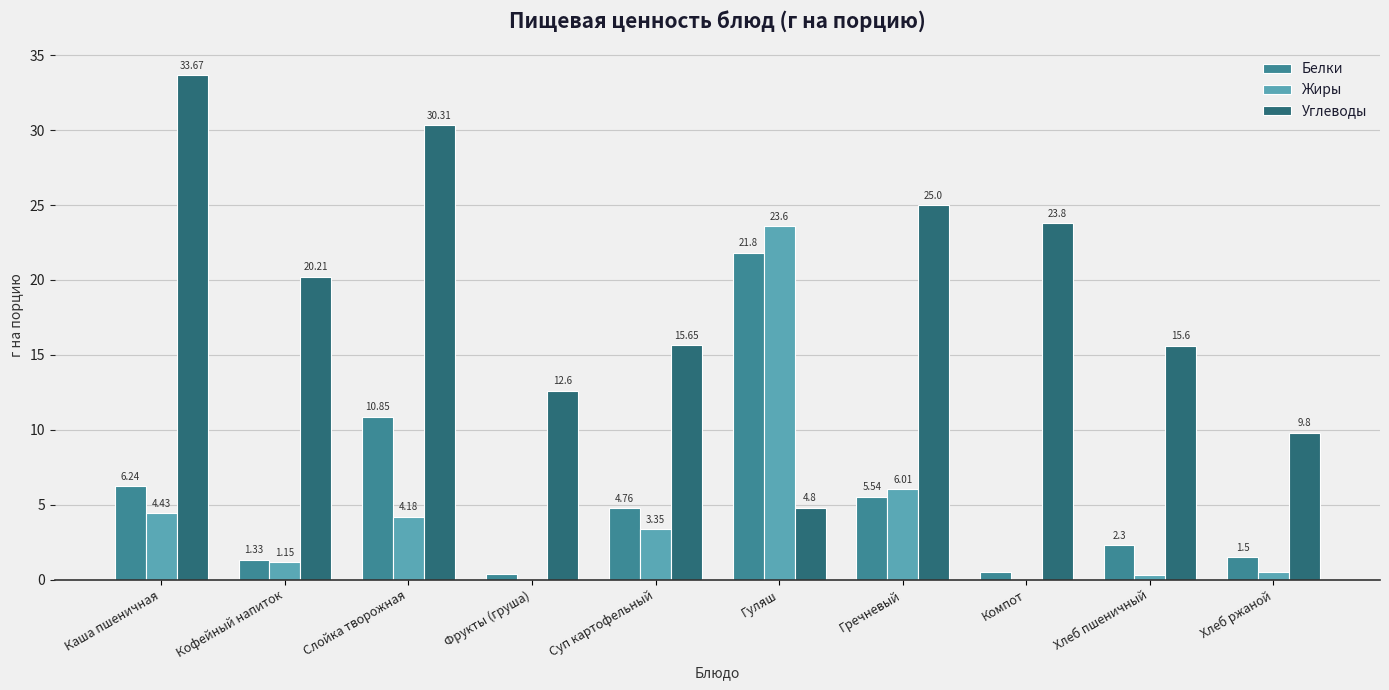

Where does the Углеводы series first go above 20?

Каша пшеничная